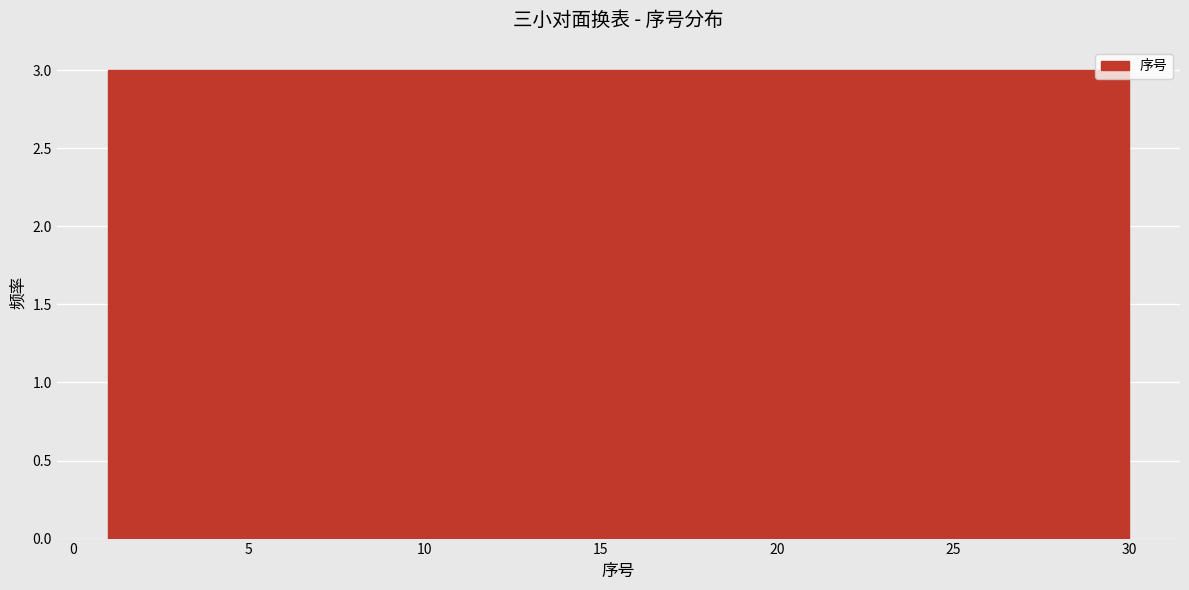

How tall is the bar that spans 9.7 to 12.6 on the x-axis? Neither the bar edges nor the heights are printed on the chart, so give them approximately, as read against the axes.

3